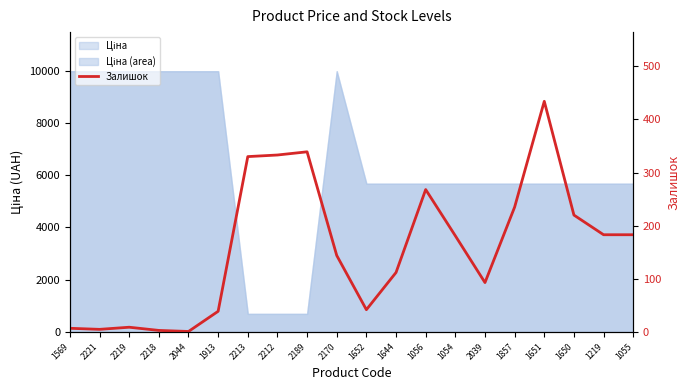

Rank the categories by value from lowest to highest.

2044, 2218, 2221, 1569, 2219, 1913, 1652, 2039, 1644, 2170, 1054, 1219, 1055, 1650, 1857, 1056, 2213, 2212, 2189, 1651